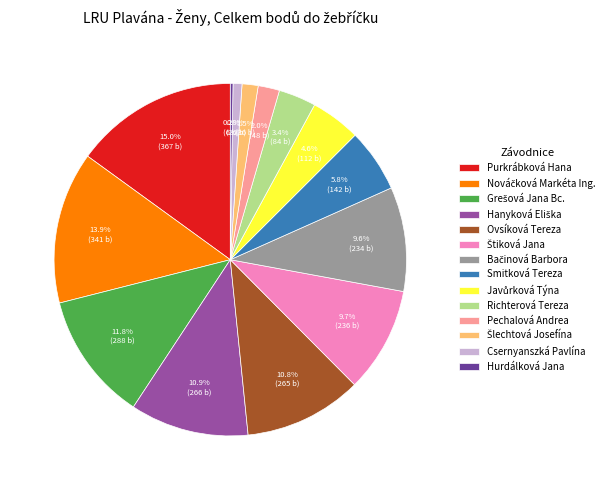

Does any single category account for the majority?

No